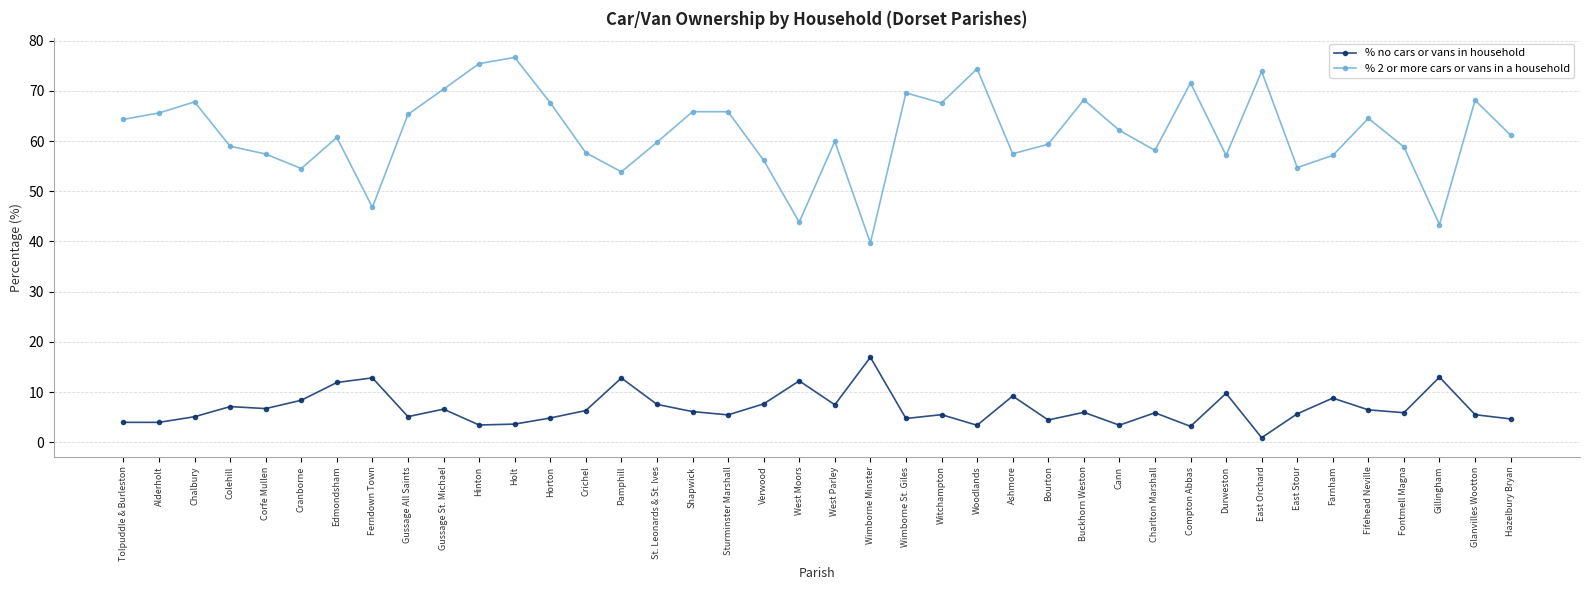

True or false: % 2 or more cars or vans in a household has a value of 75.4 at Hinton.

True